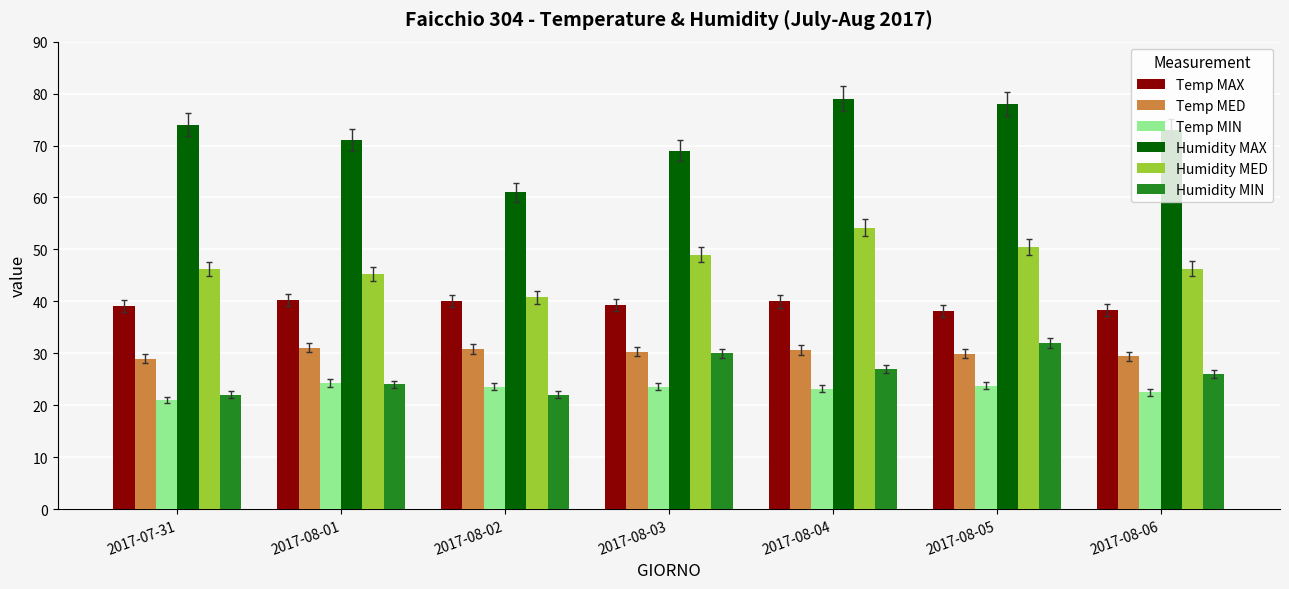

Which category has the lowest value in the Temp MIN series?

2017-07-31